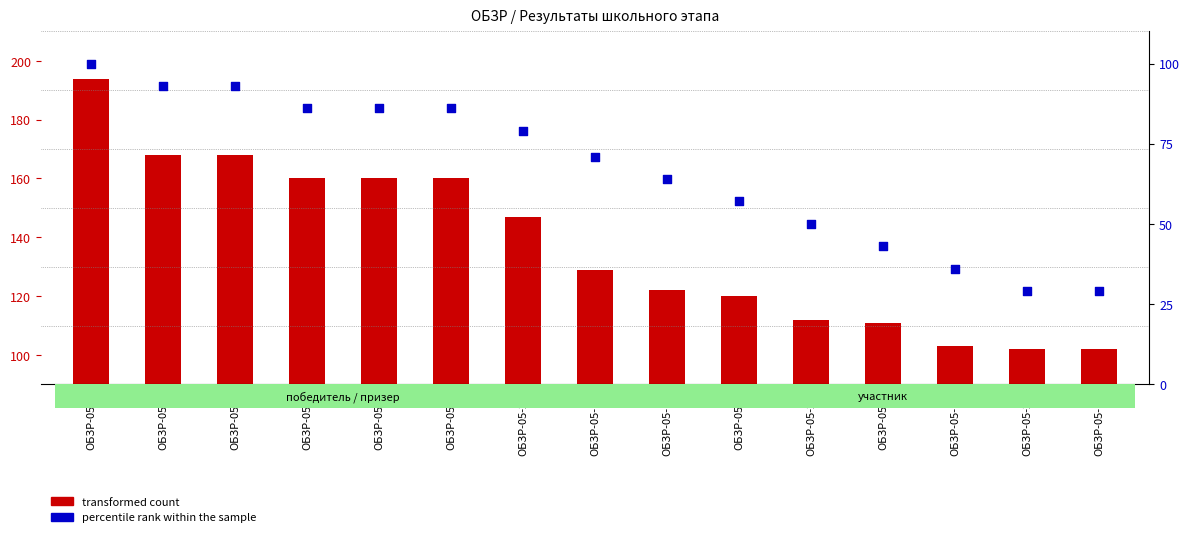

Is the value of transformed count at ОБЗР-05-3 greater than the value of percentile rank within the sample at ОБЗР-05-9?

Yes